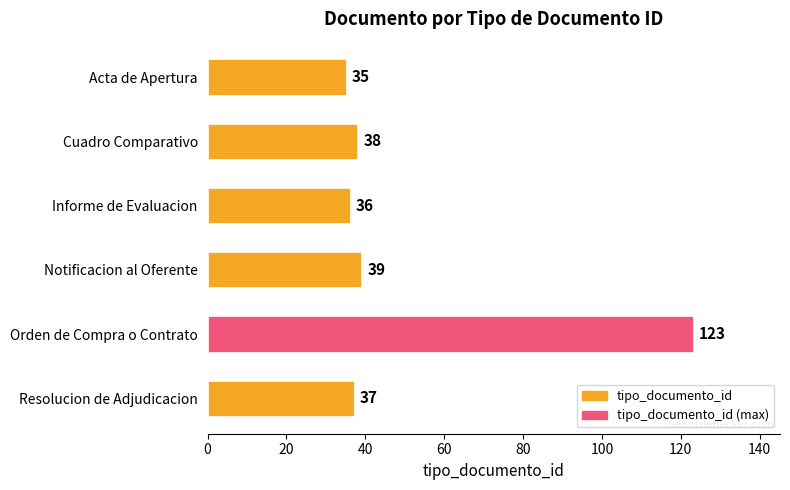

What is the difference between the second highest and second lowest values?

3